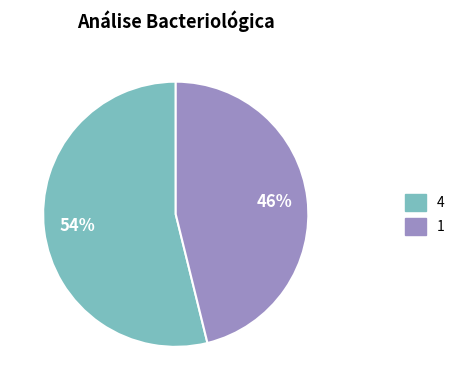

To the nearest percent, what is the difference between the largest and smallest slice percentages?

8%